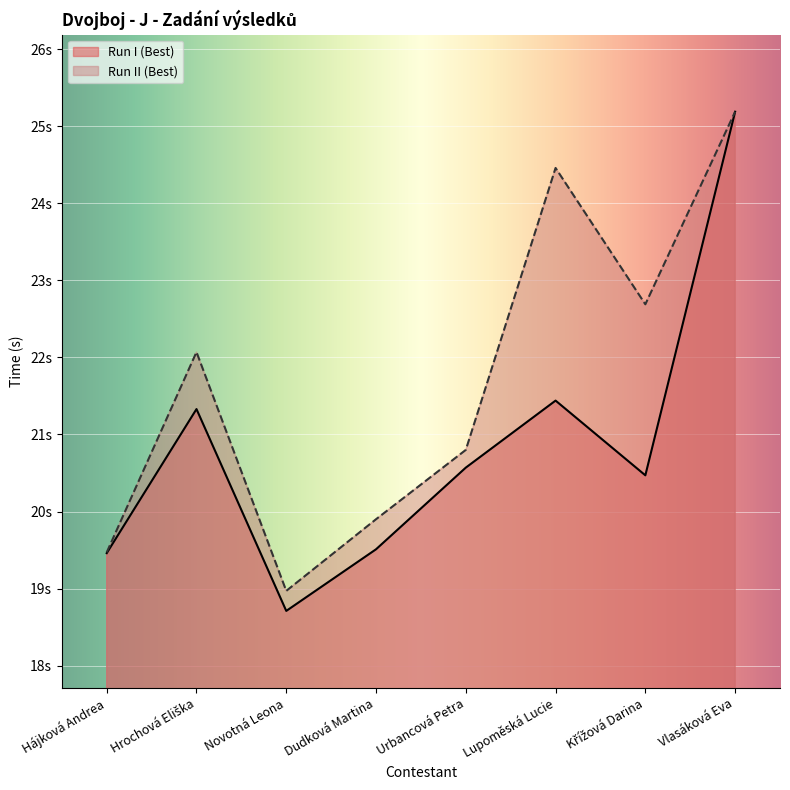

Count the number of data series in this chart.

2